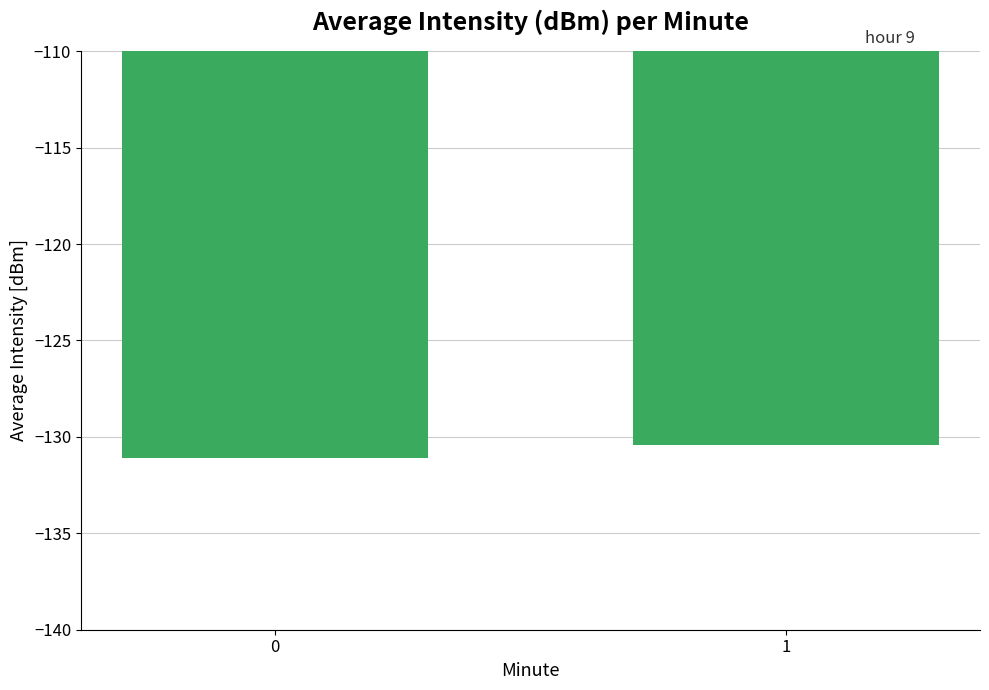

At which category does the chart reach its peak across all series?

1